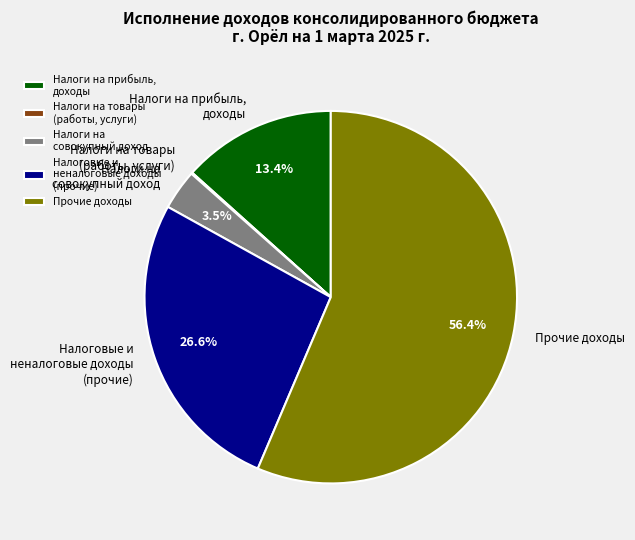

Is there any slice that represents more than half of the pie?

Yes